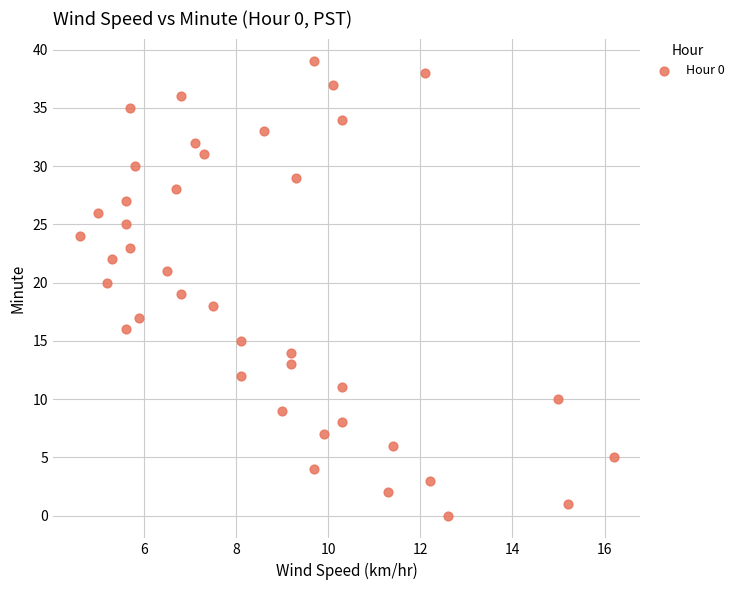

What is the range of Y values (max minus min)?

39